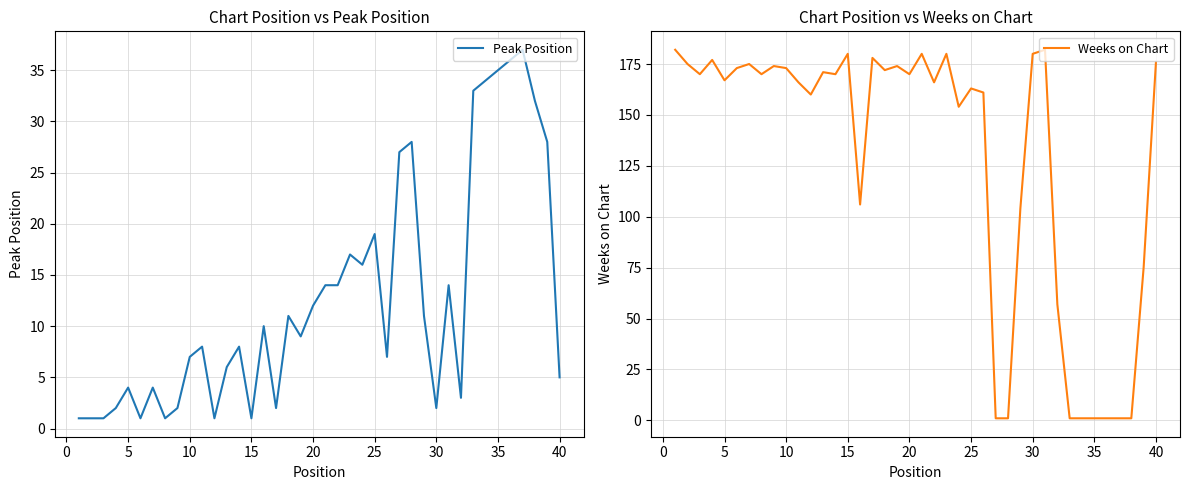

True or false: Weeks on Chart has more than 2 points higher than both neighbors.

True